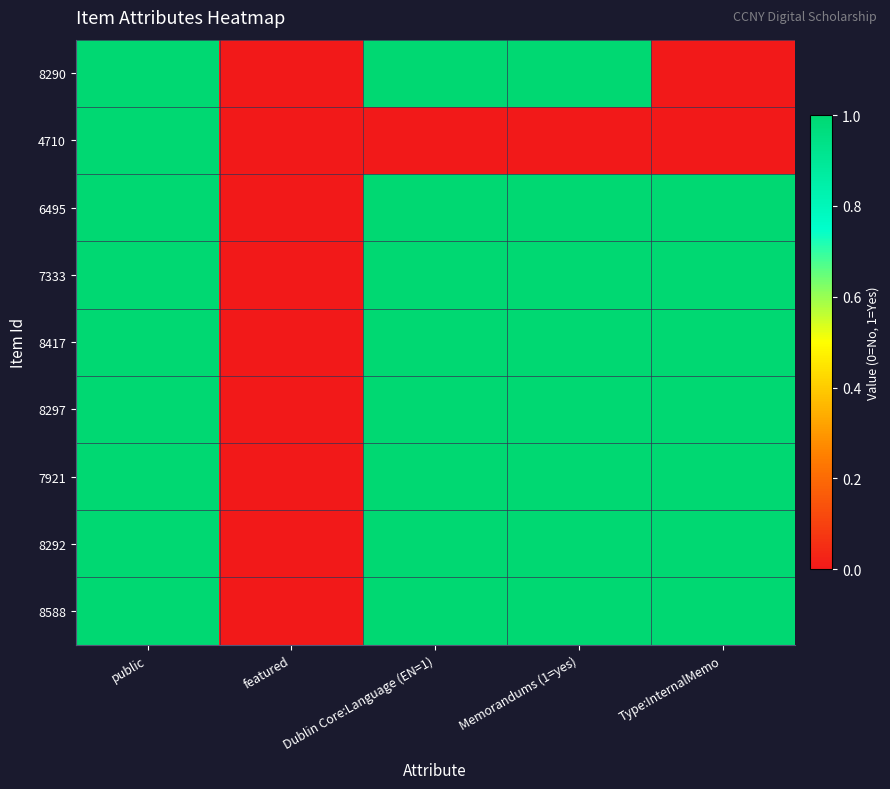

Rank the series at Dublin Core:Language (EN=1) from highest to lowest value.

8290, 6495, 7333, 8417, 8297, 7921, 8292, 8588, 4710